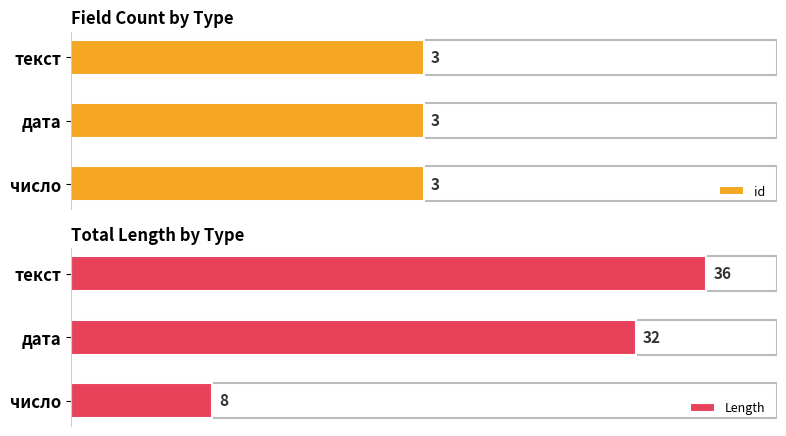

At which label does Length reach its minimum?

число